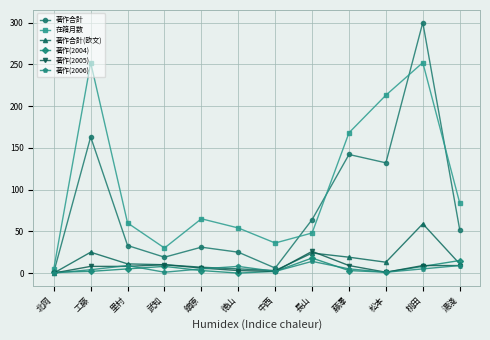

Count the number of categories in the chart.

12